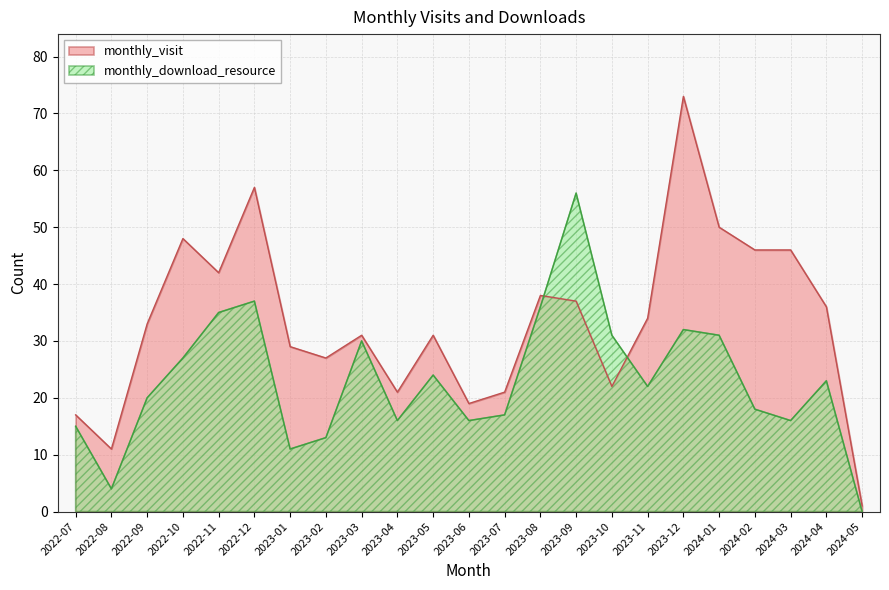

What is the label of the 23rd point from the right?

2022-07